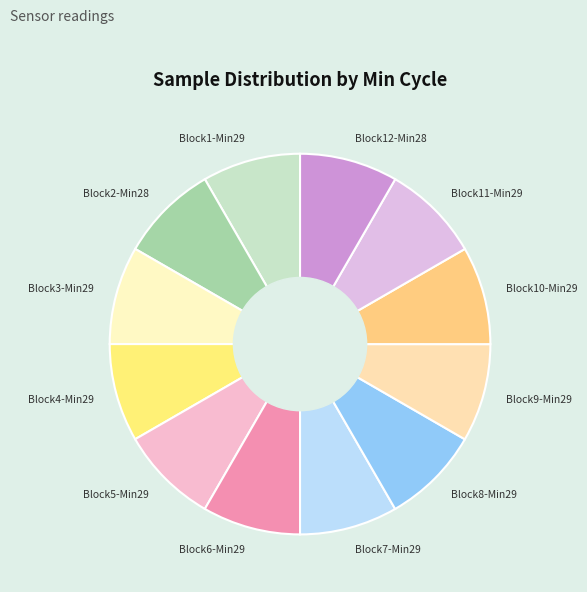

Approximately how many times larger is the value at Block10-Min29 compared to Block7-Min29?

1.0